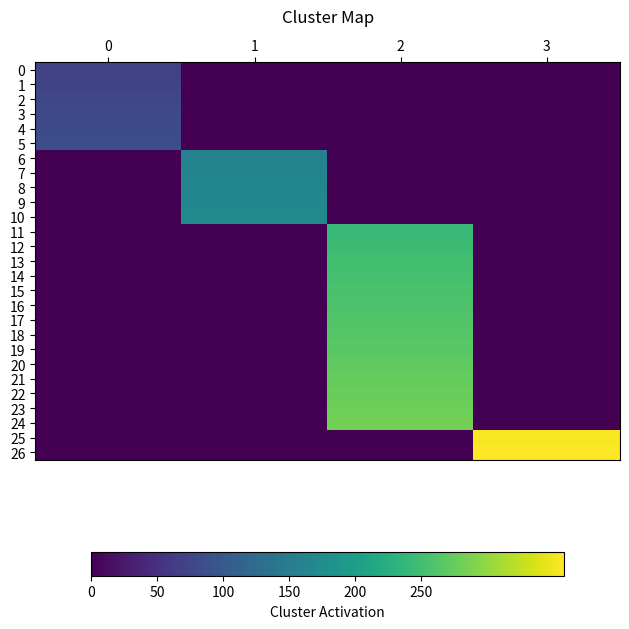

What is the greatest value displayed?

358